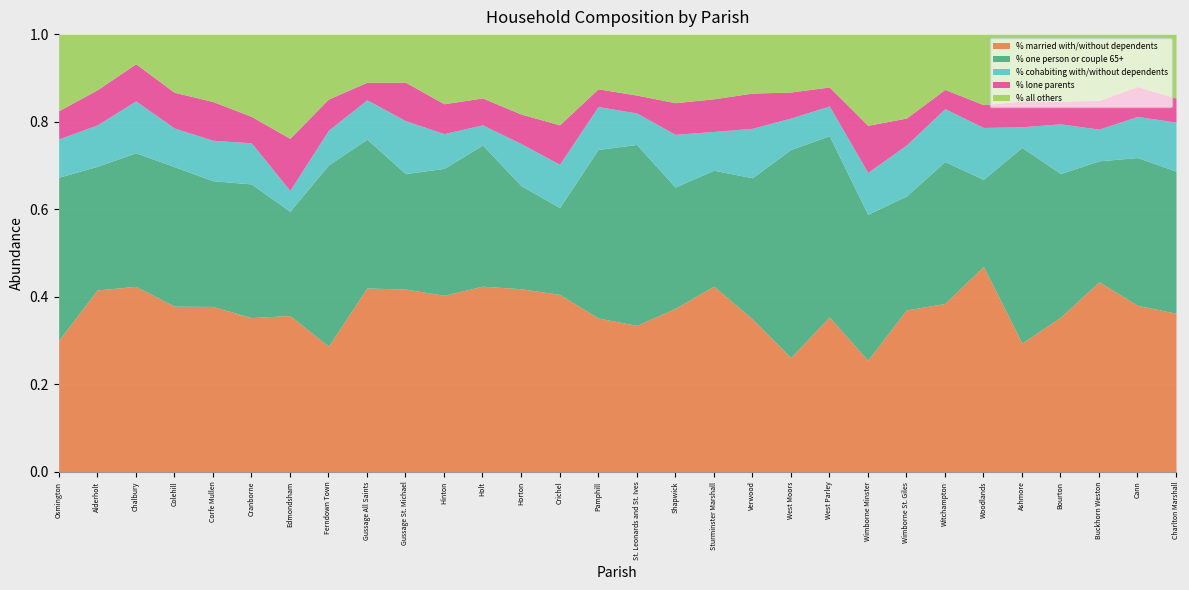

Is the value of % one person or couple 65+ at Pamphill greater than the value of % married with/without dependents at Wimborne St. Giles?

Yes